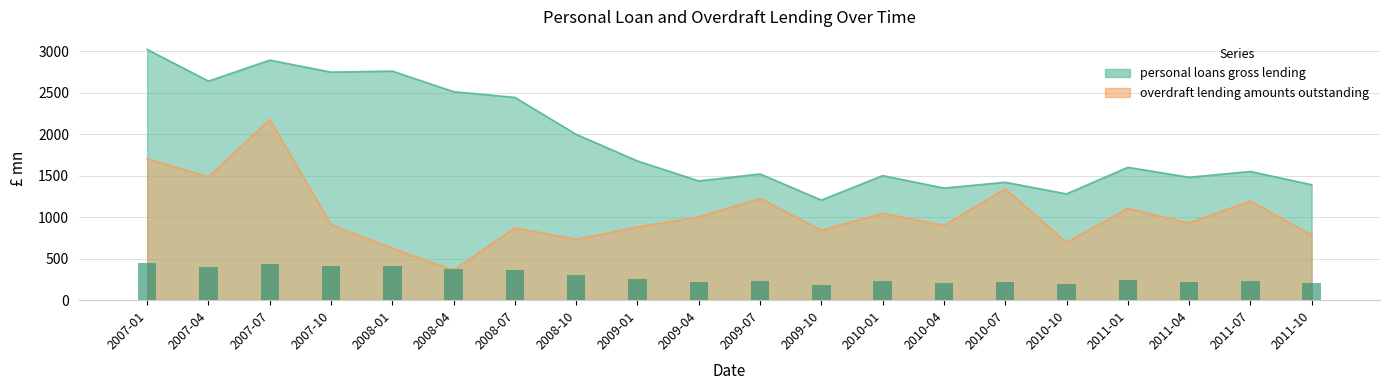

What is the value of the overdraft lending amounts outstanding bar at the 12th from the left?

842.8